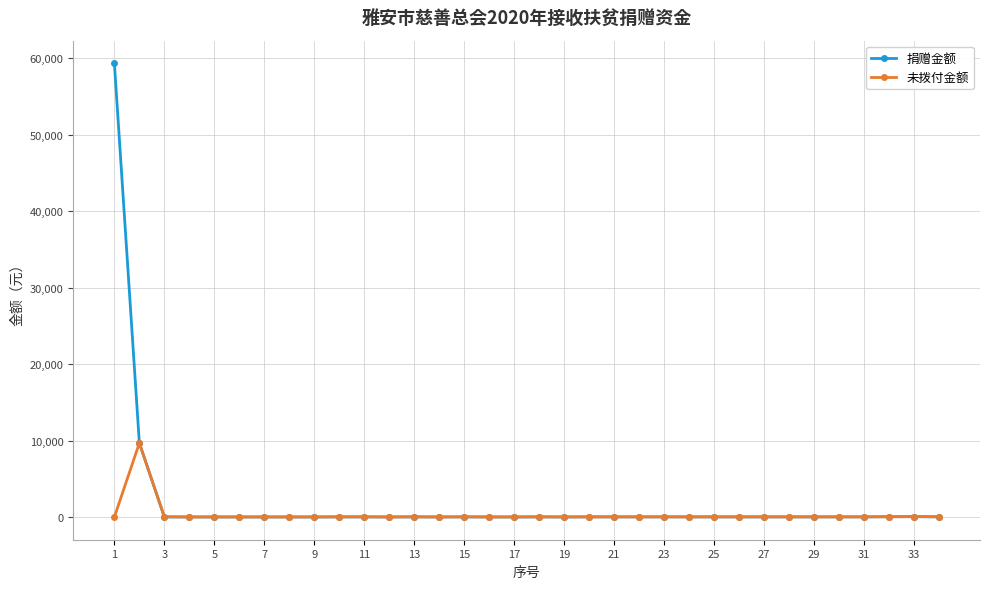

Which series has the widest spread of values?

捐赠金额